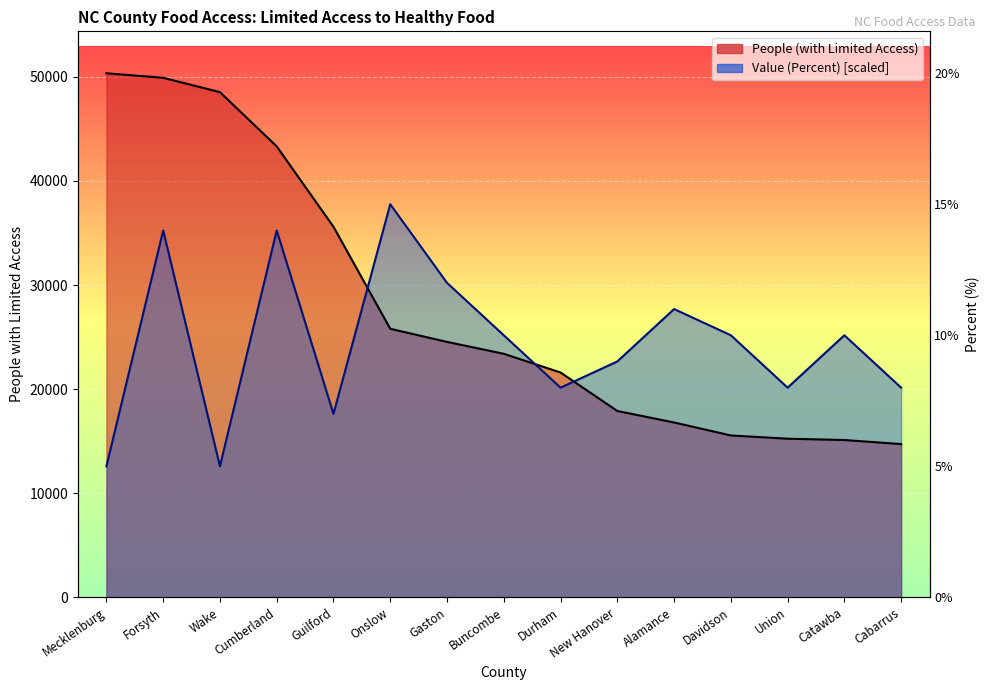

At how many categories does at least one series exceed 41403?

4